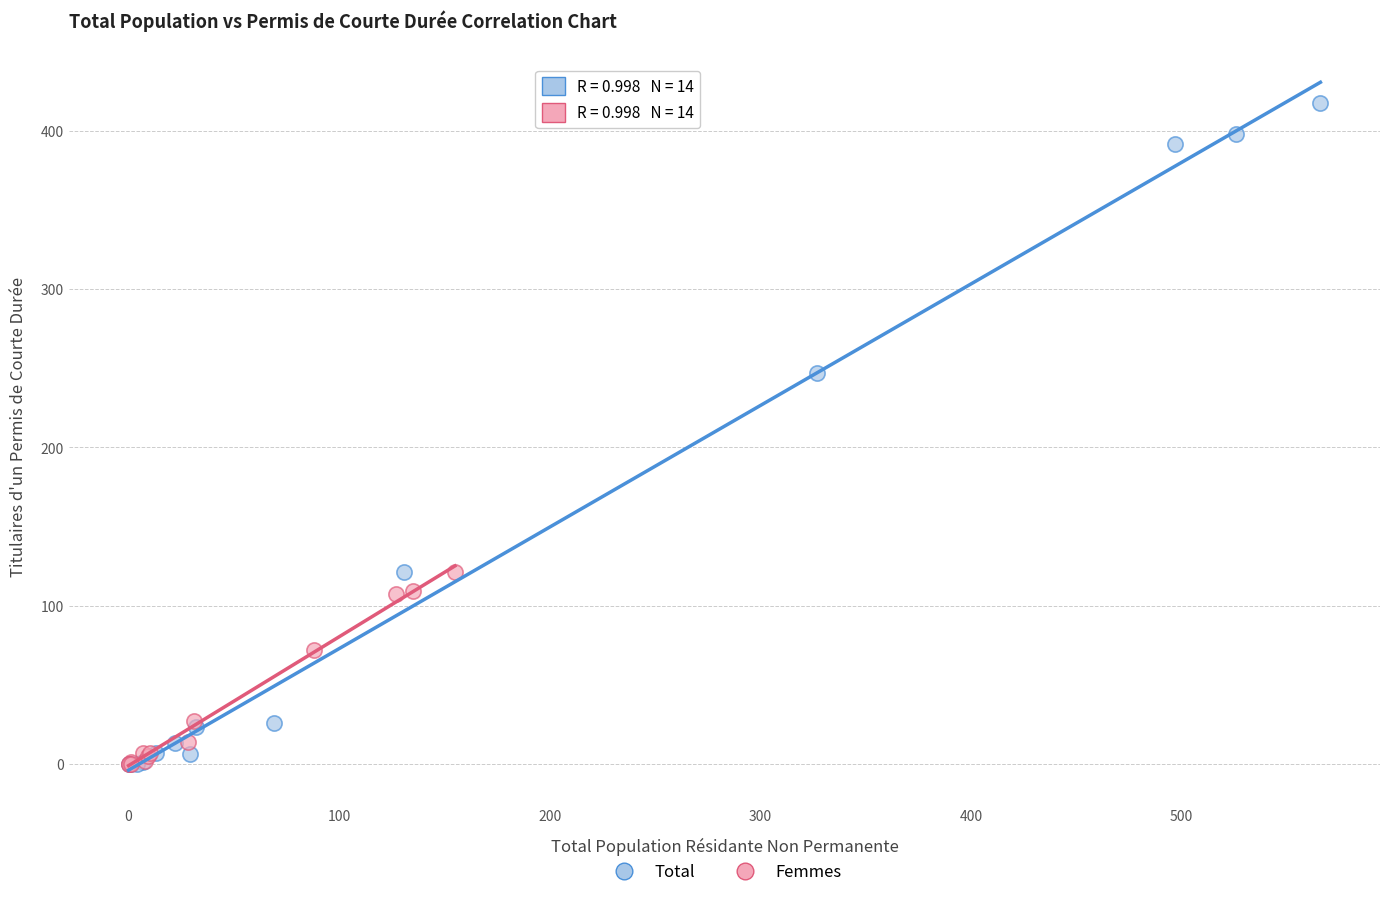

What are all the series names shown in the legend?

Total, Femmes